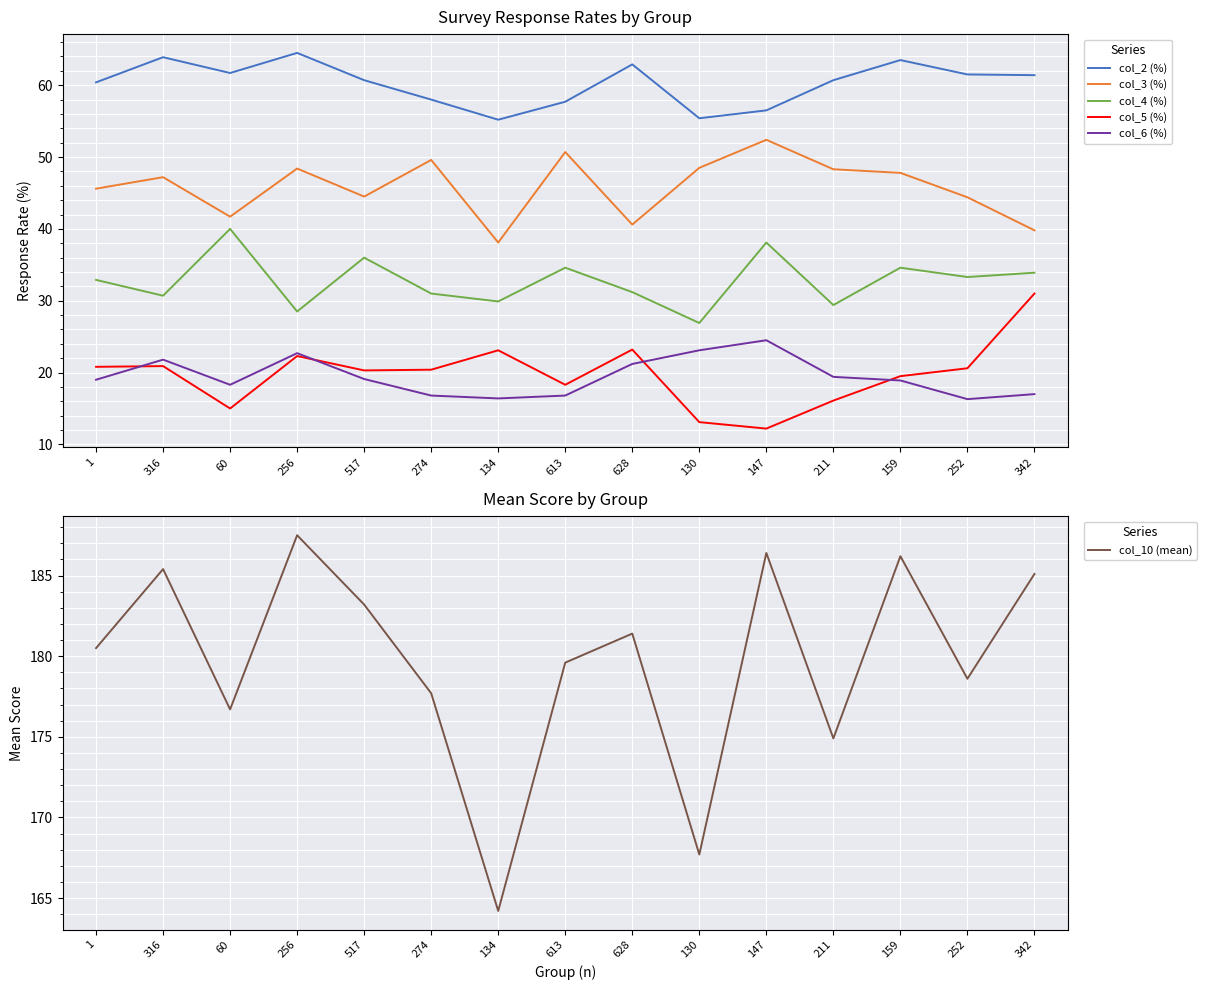

What is the average value of the col_3 (%) series?

45.8